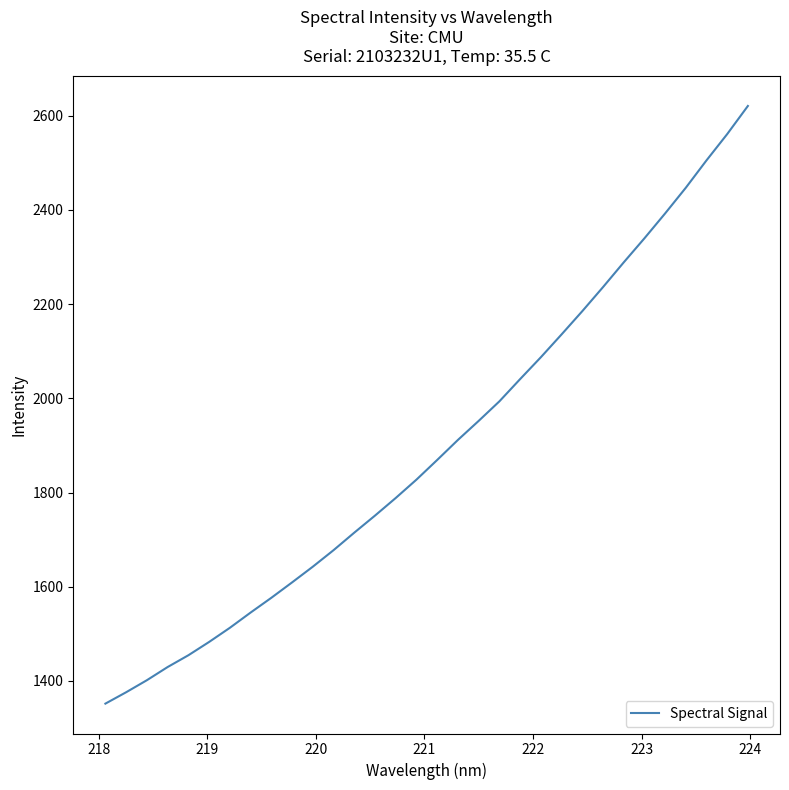

What is the difference between the maximum and minimum values?

1269.0